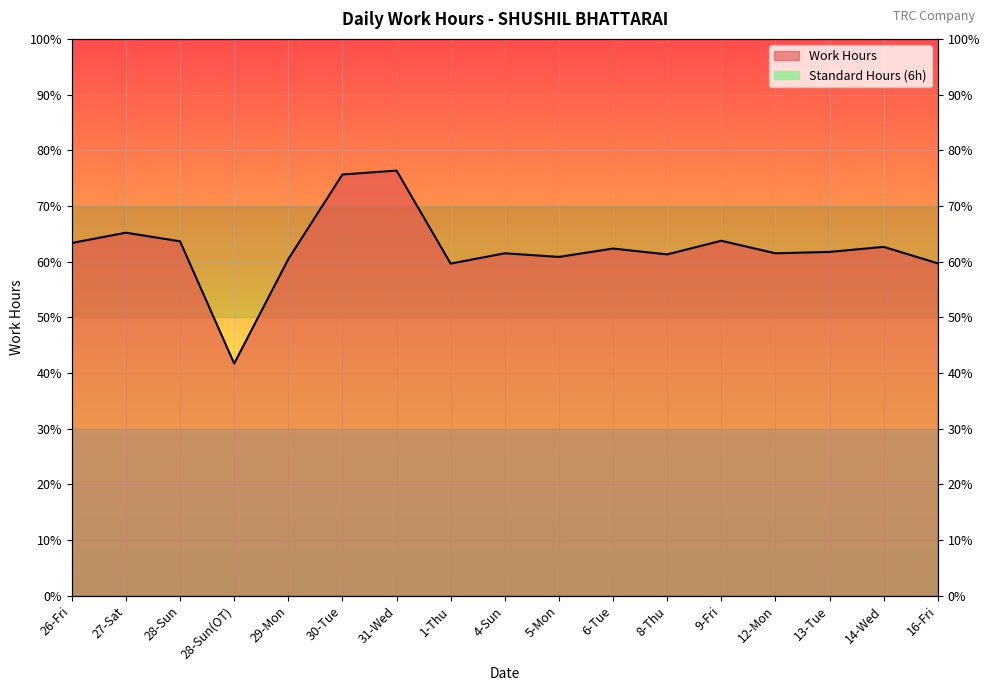

What is the sum of all values?

212.3